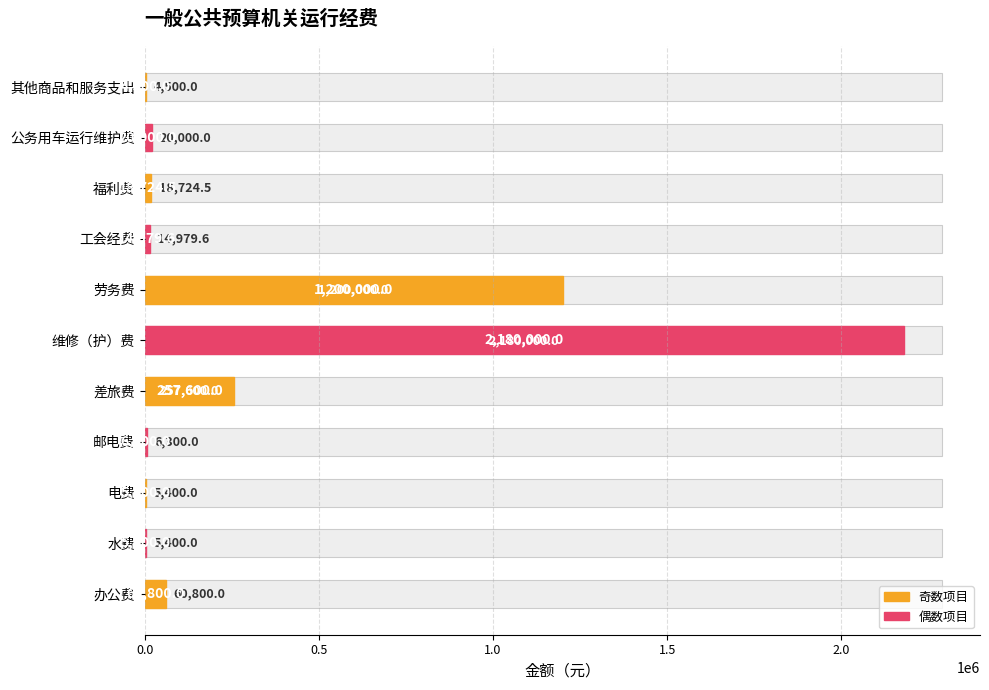

How many data points does each series have?

11